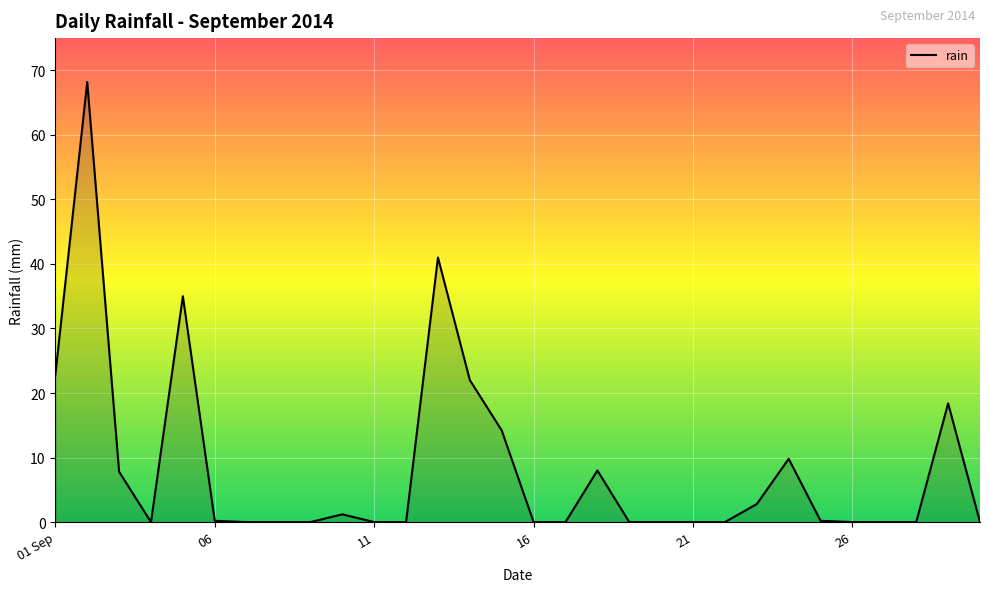

What is the maximum value shown in the chart?

68.2